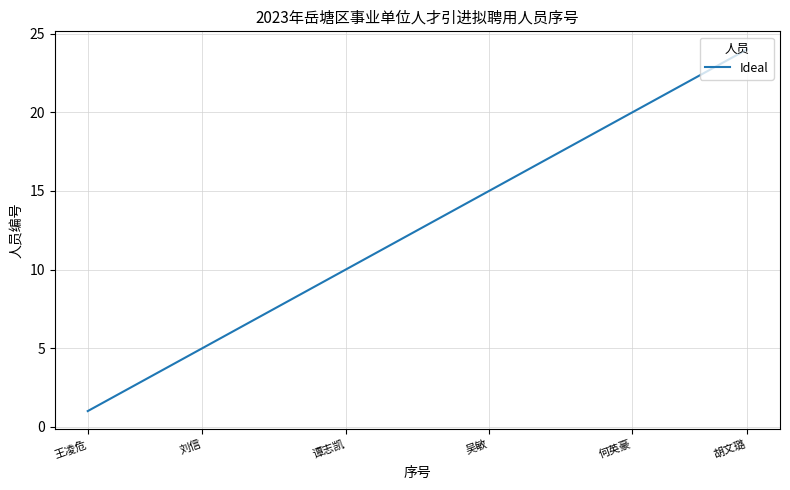

What is the difference between the maximum and minimum values?

23